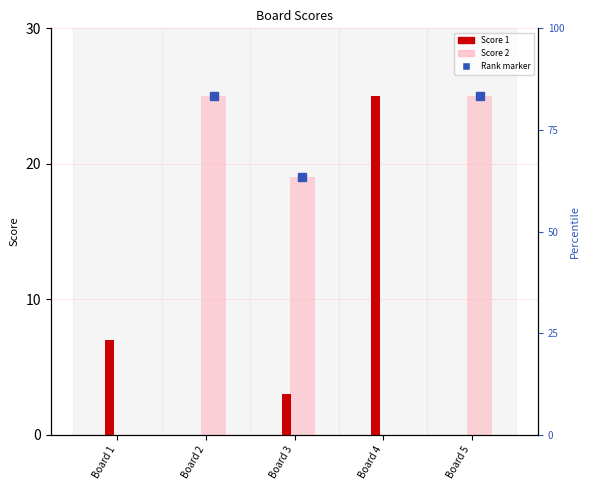

List the series in order of their peak value, lowest first.

Score 1, Score 2